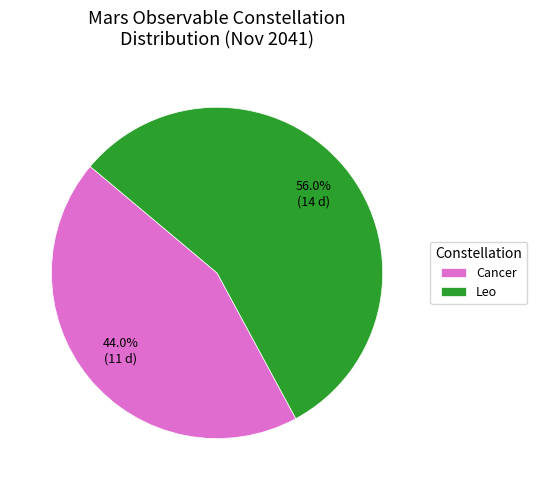

To the nearest percent, what is the combined percentage of Leo and Cancer?

100%